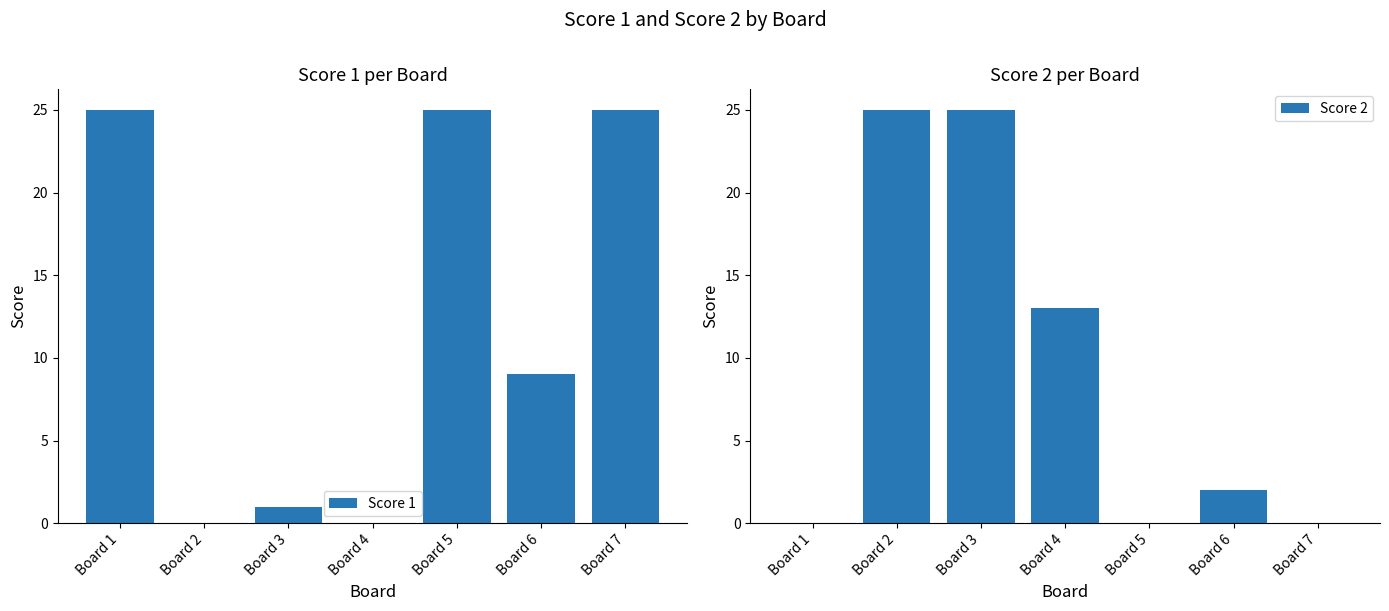

Are the bars grouped side by side (vs. stacked)?

Yes